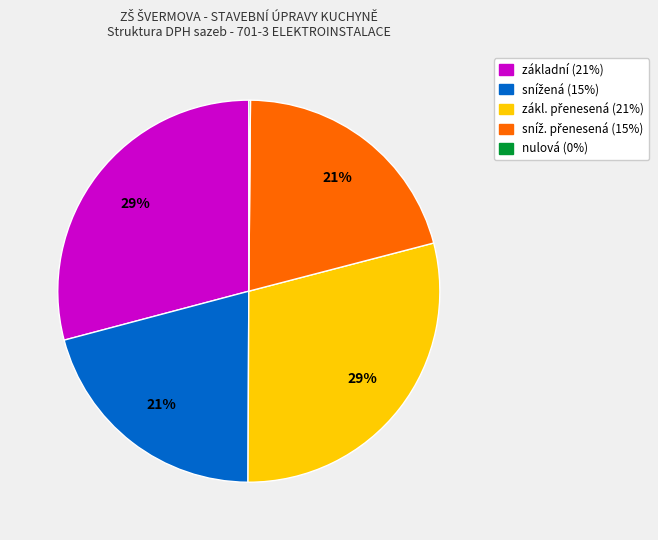

To the nearest percent, what is the difference between the largest and smallest slice percentages?

29%